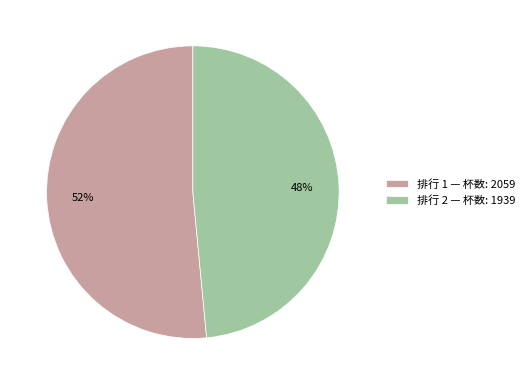

What is the ratio of the value at 排行 2 — 杯数: 1939 to the value at 排行 1 — 杯数: 2059?

0.9